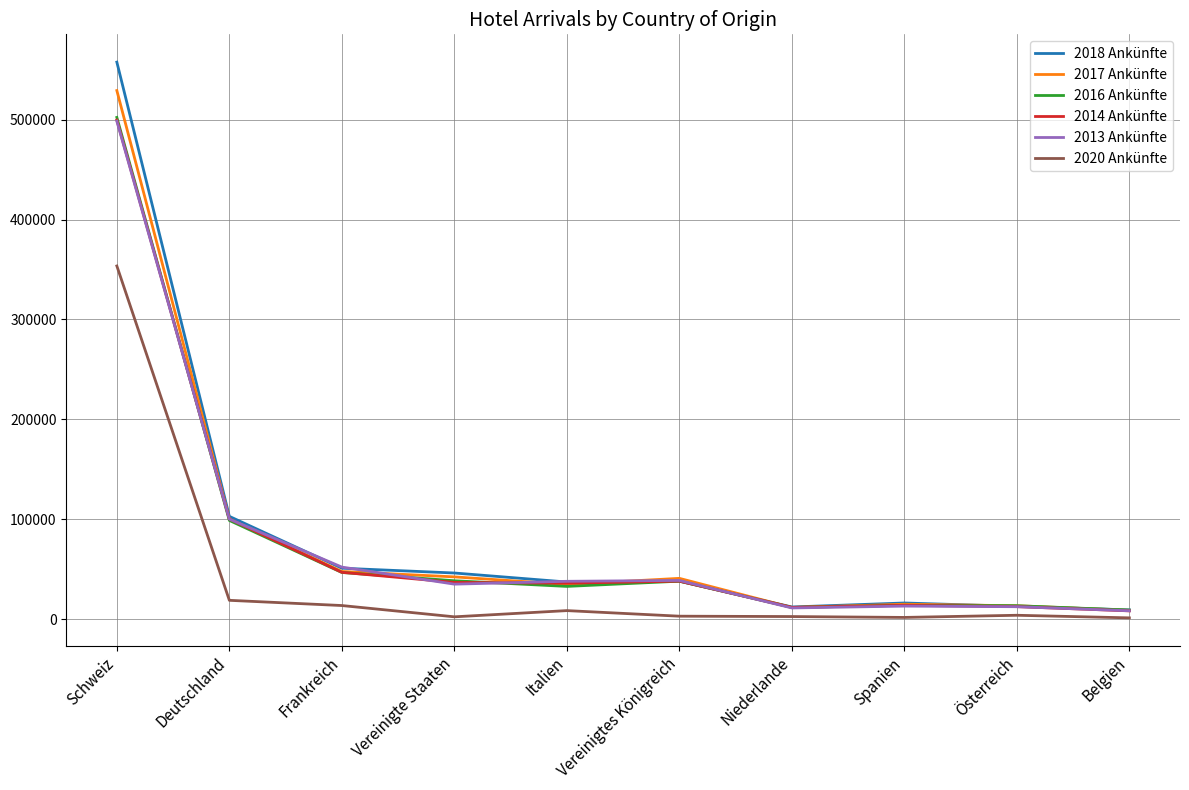

Which series has the largest range (max minus min)?

2018 Ankünfte